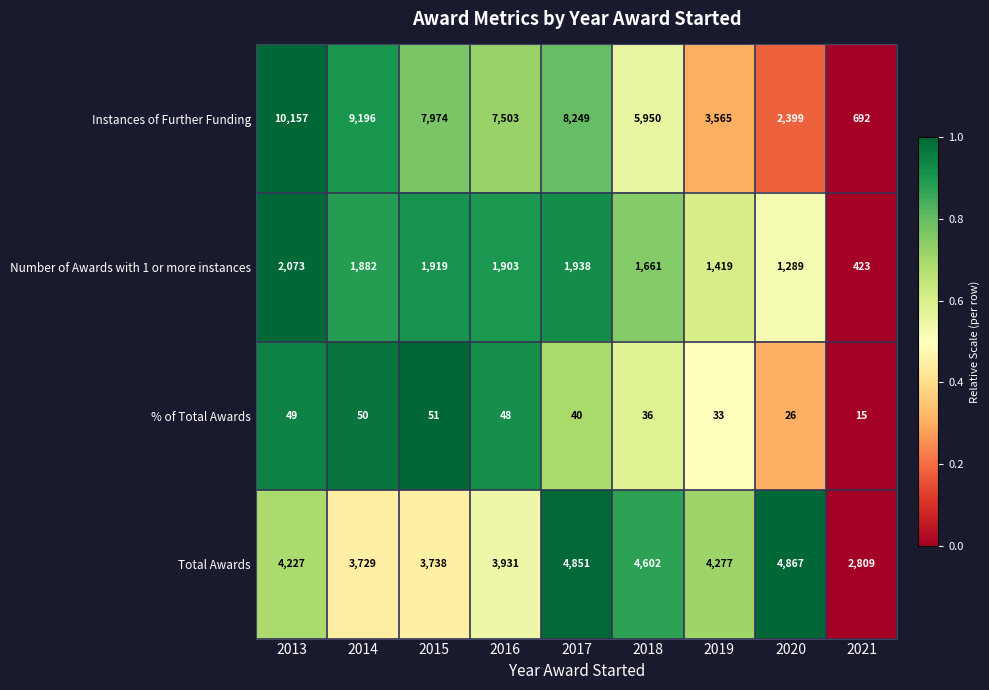

What is the sum of the Instances of Further Funding values at 2013 and 2019?

13722